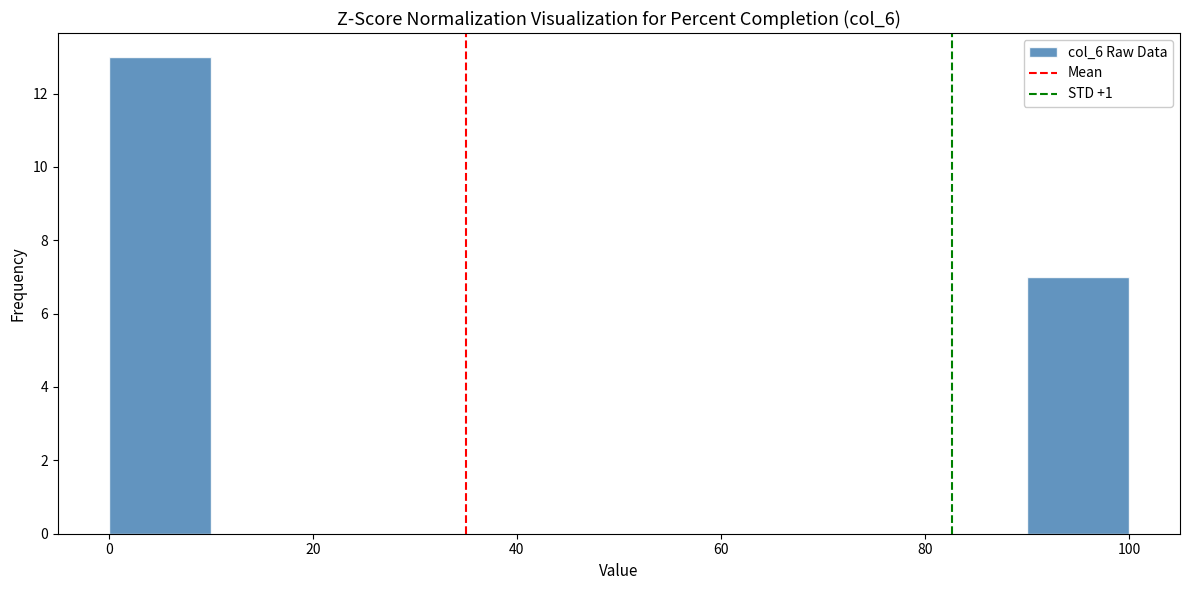

Reading left to right, list every bar in this chart as the range it spans on the x-axis followed by its height. The values are not printed on the chart, so give them approximately, as read against the axis.

0 to 10: 13
10 to 20: 0
20 to 30: 0
30 to 40: 0
40 to 50: 0
50 to 60: 0
60 to 70: 0
70 to 80: 0
80 to 90: 0
90 to 100: 7